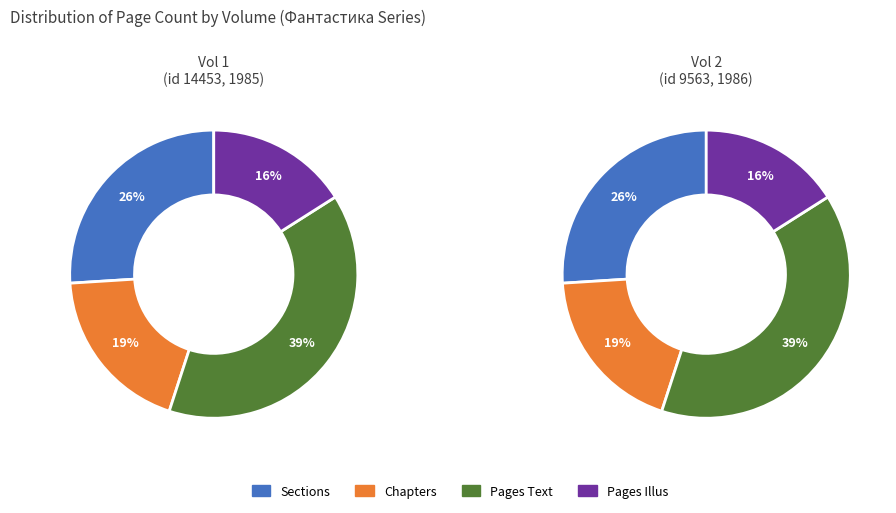

Rank the series by their maximum value, from lowest to highest.

Volume 2 (id 9563), Volume 1 (id 14453)